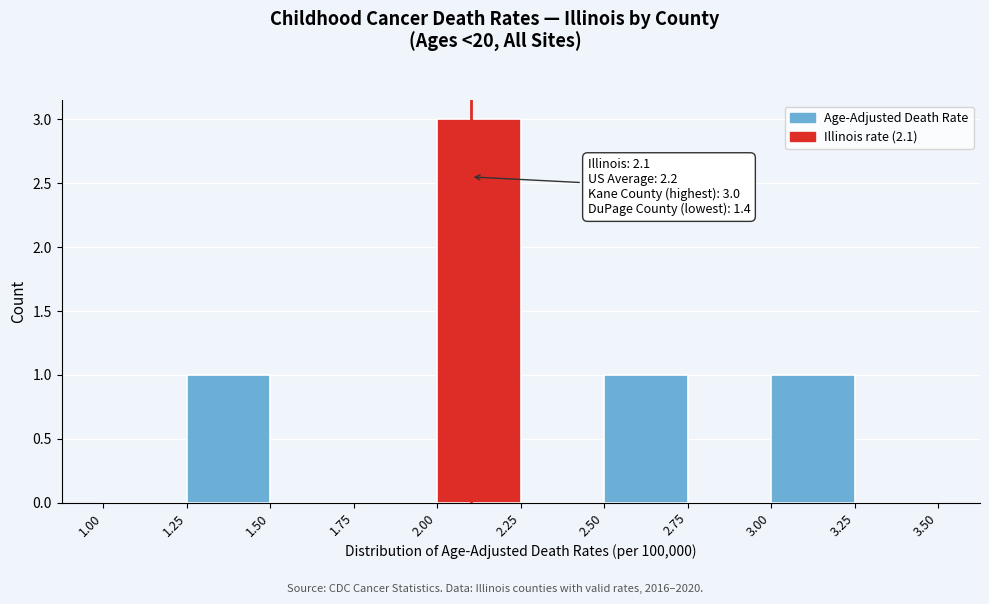

Which range on the x-axis has the tallest bar?

2.00 to 2.25